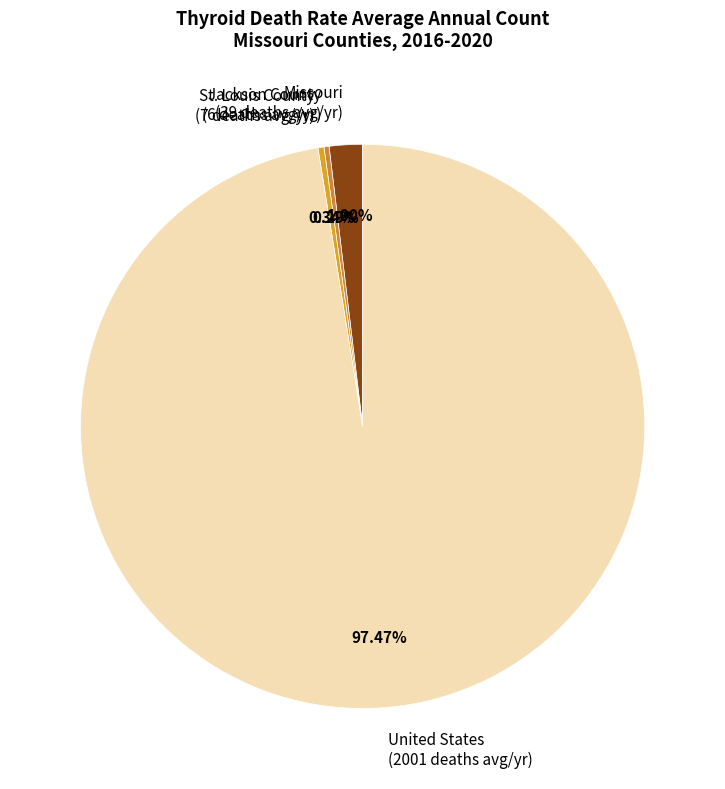

Which has a higher value, United States (2001 deaths avg/yr) or Jackson County (6 deaths avg/yr)?

United States (2001 deaths avg/yr)